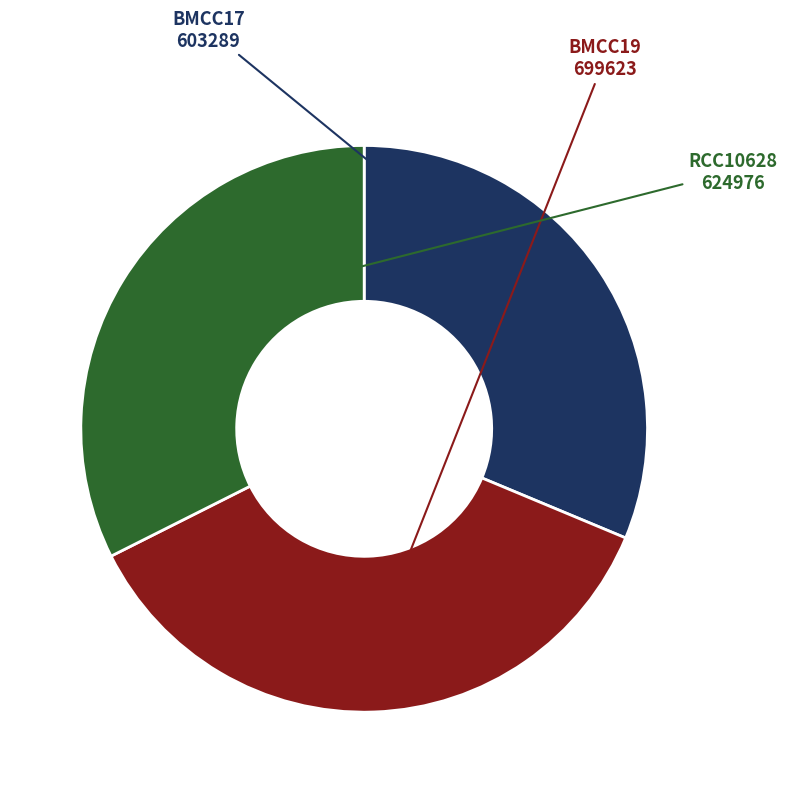

Is there any slice that represents more than half of the pie?

No